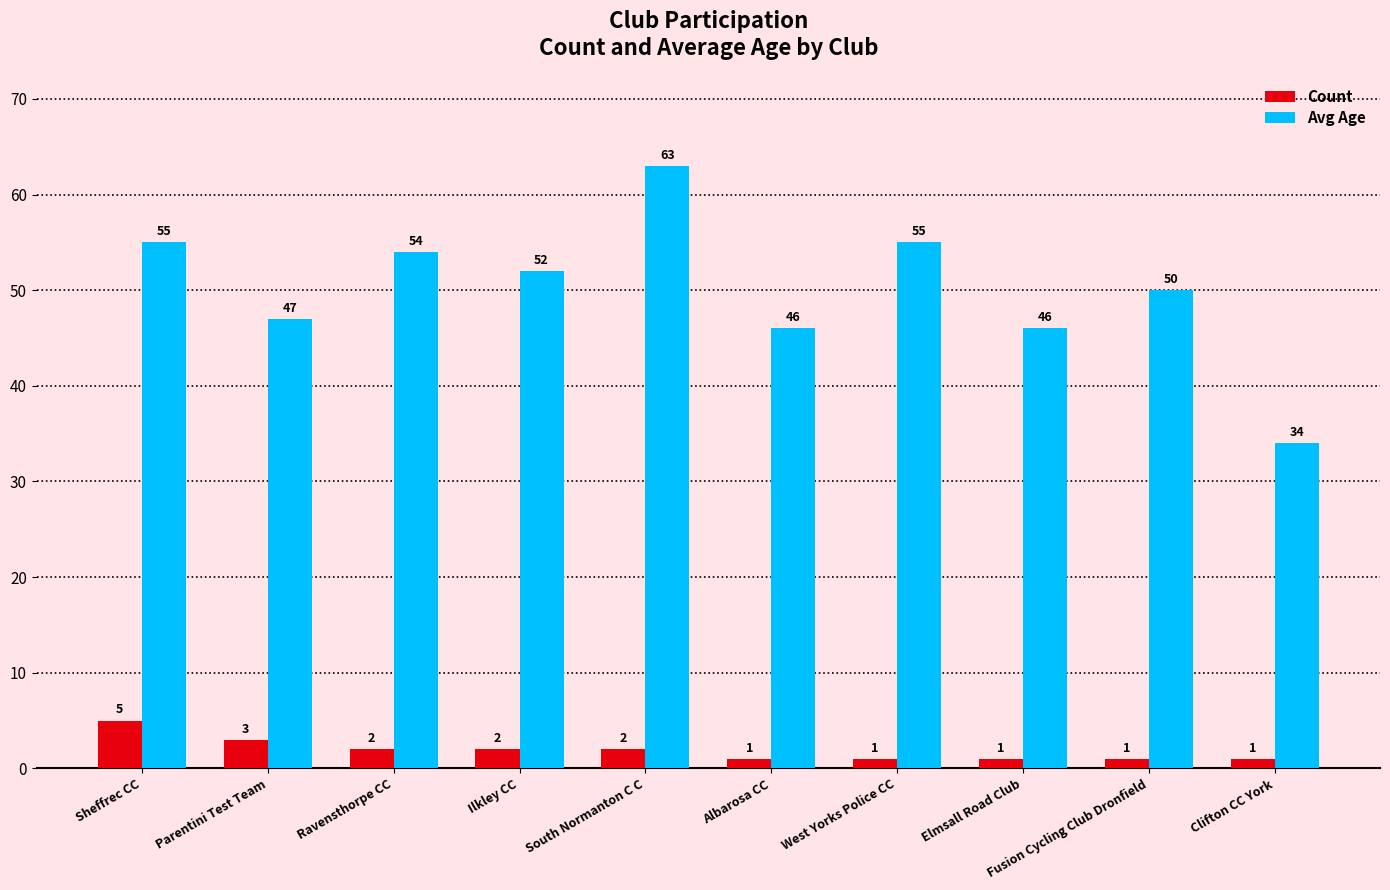

Between Sheffrec CC and Fusion Cycling Club Dronfield, which series saw the biggest shift?

Avg Age